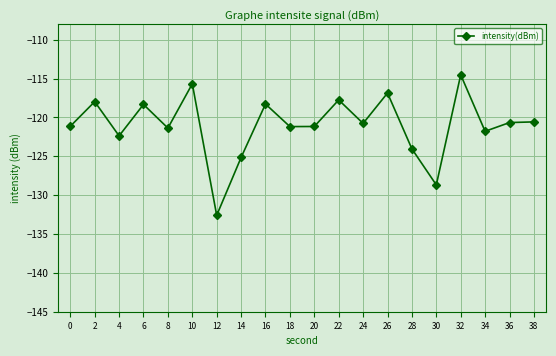

True or false: the data has more than 2 interior local peaks.

True